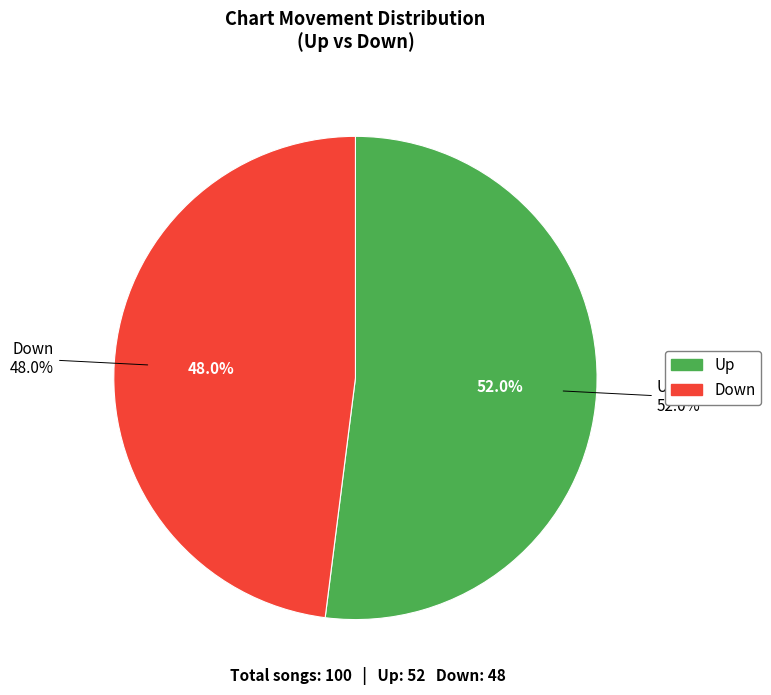

To the nearest percent, what is the average slice percentage?

50%